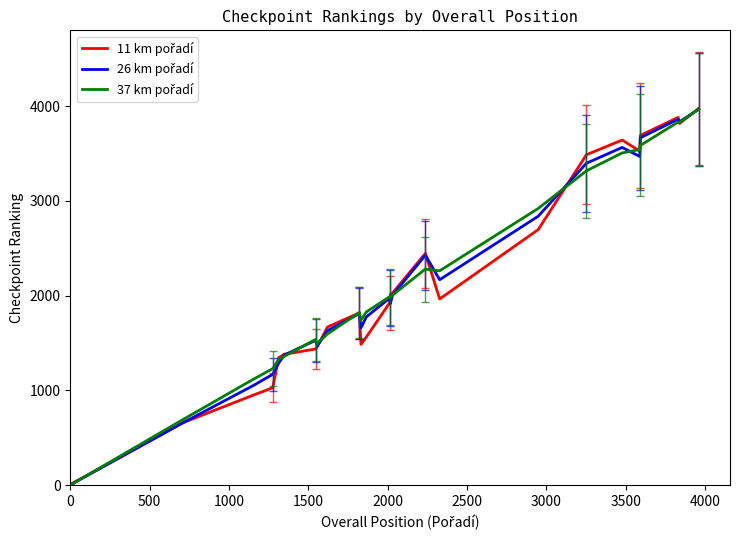

What is the greatest value displayed?

3975